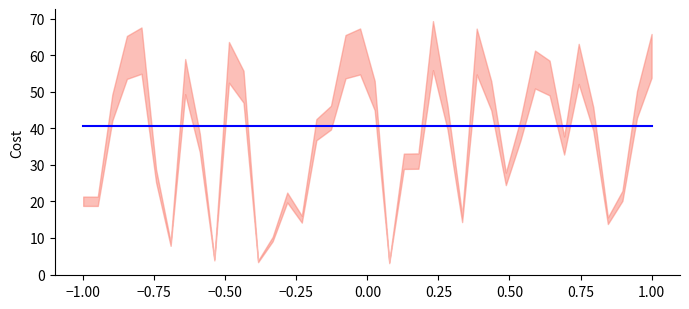

True or false: scan_angle has more than 1 interior local peaks.

True